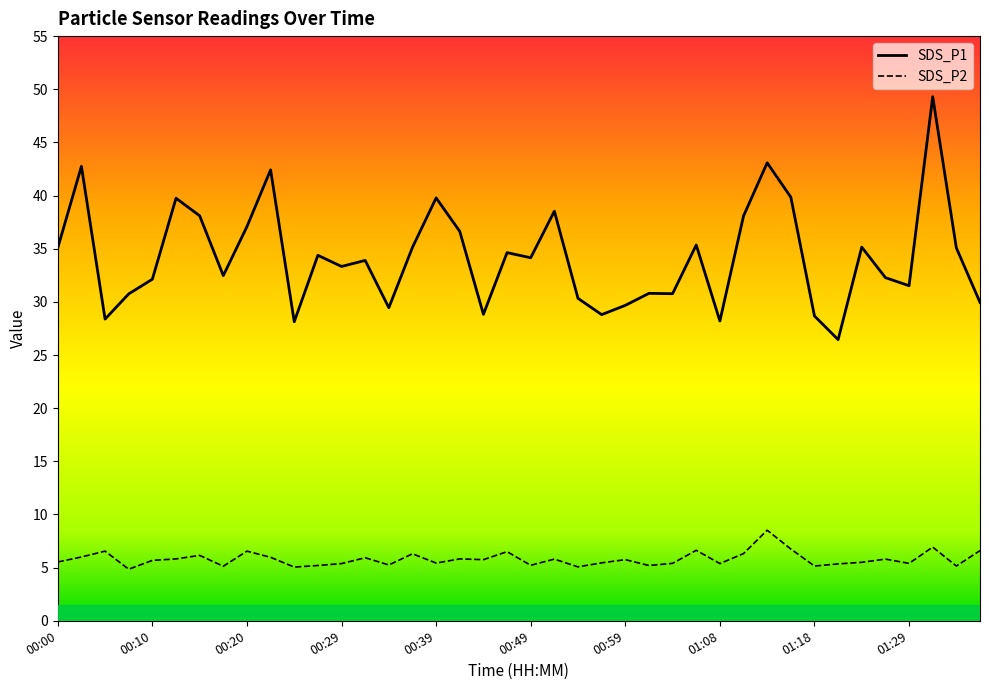

List the series in order of their peak value, lowest first.

SDS_P2, SDS_P1